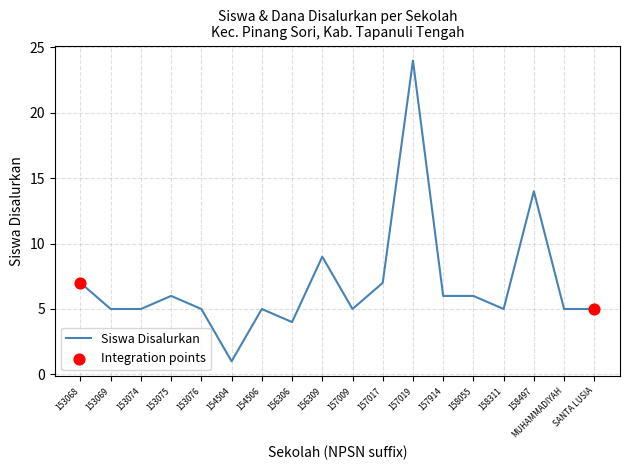

What is the ratio of the value at 153074 to the value at 154506?

1.0